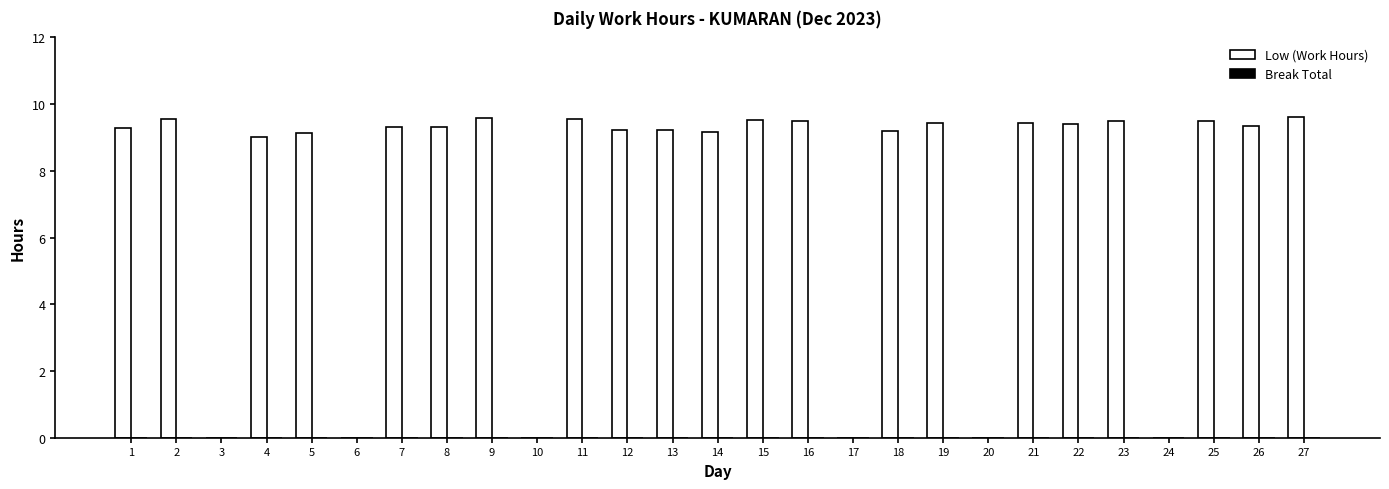

What is the sum of the values at 12 and 9?

18.8